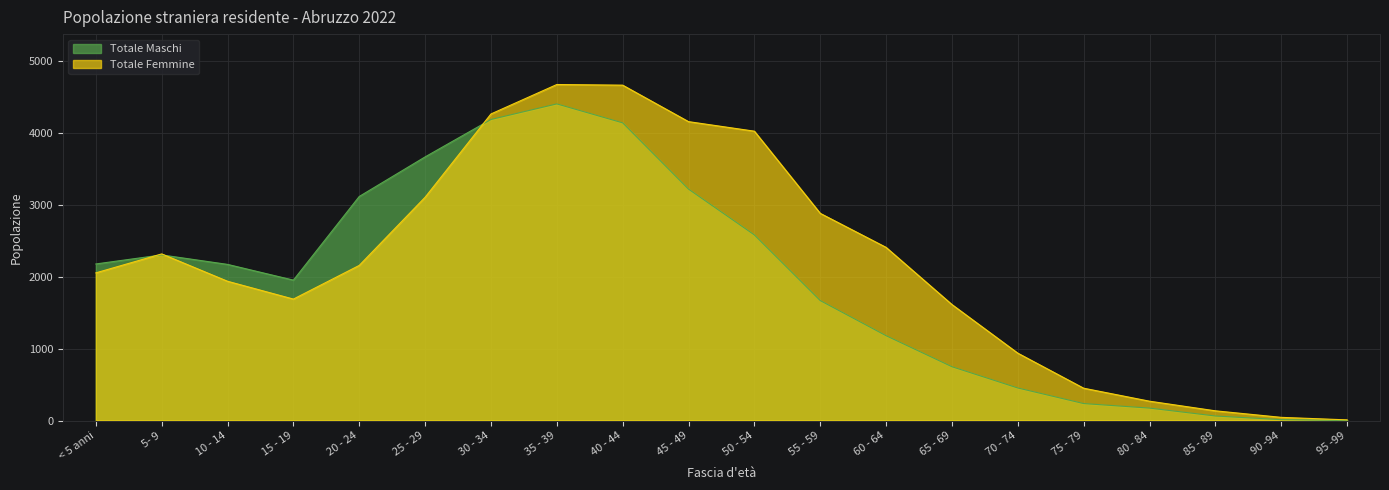

Where do Totale Femmine and Totale Maschi first cross each other?

< 5 anni and 5- 9